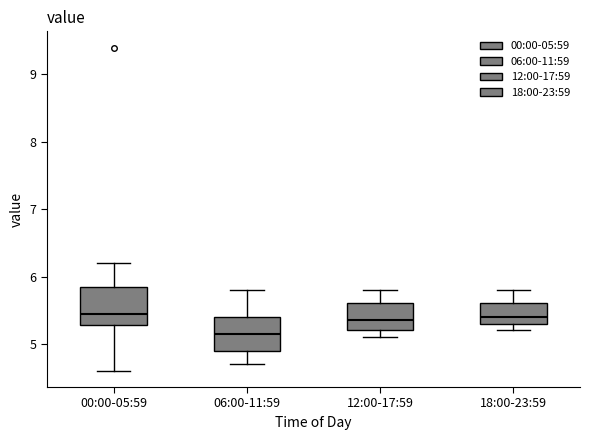

Where is the lower edge of the box for 06:00-11:59 on the y-axis? The values are not printed on the chart, so give them approximately, as read against the axis.

4.9